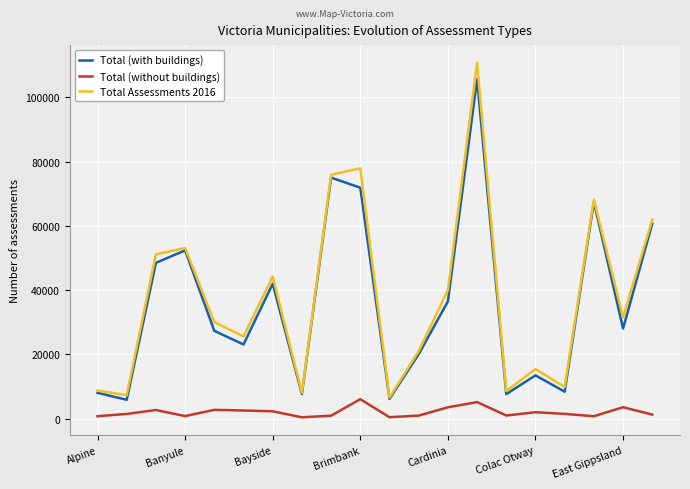

True or false: Total (without buildings) and Total (with buildings) intersect in this chart.

False